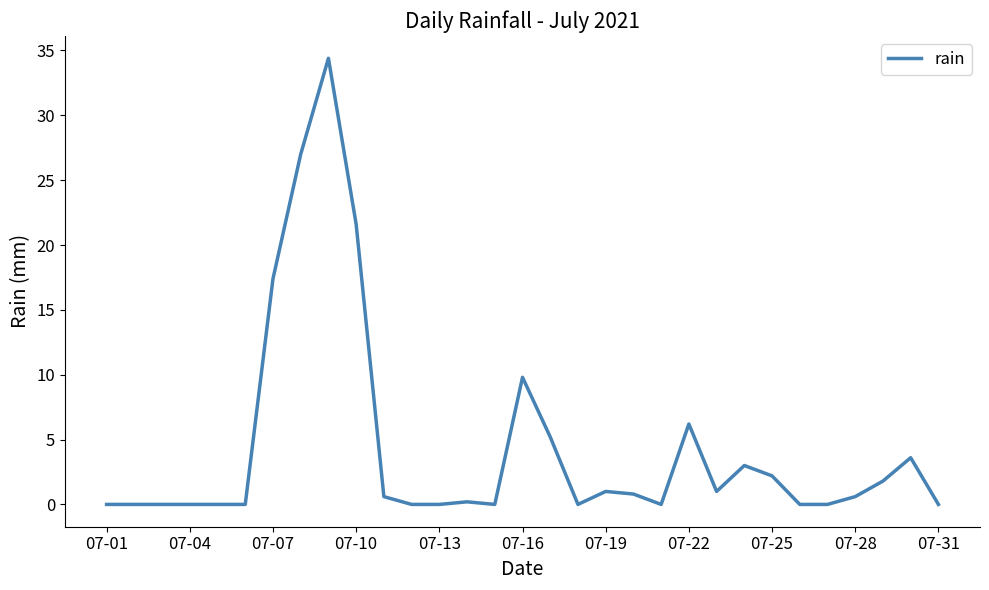

What is the greatest value displayed?

34.4